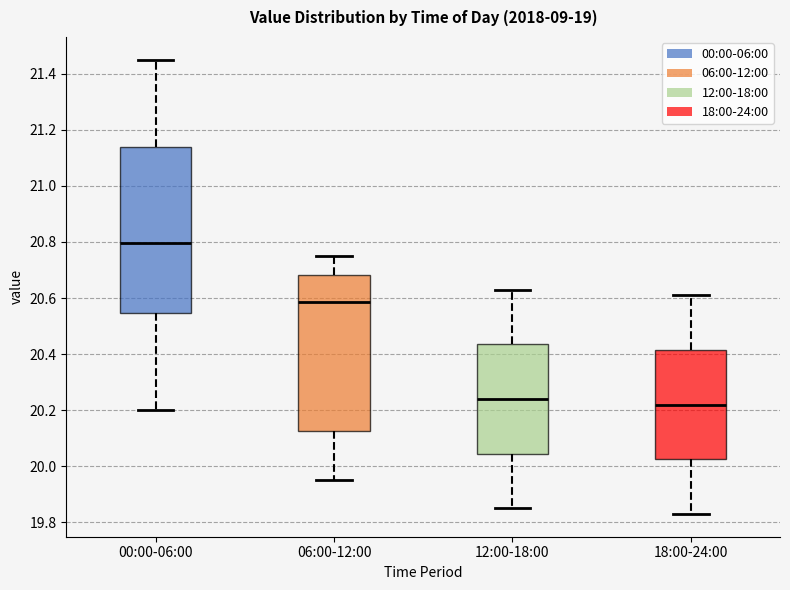

Comparing the boxes themselves (not the whiskers), which one is the tallest?

00:00-06:00